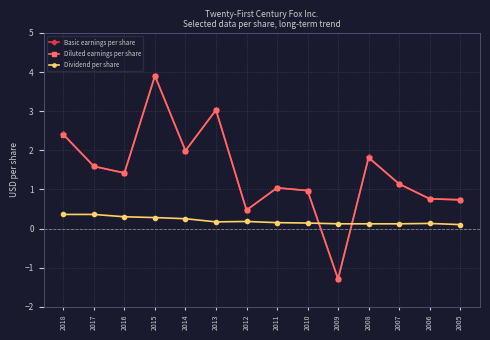

What is the maximum value for Dividend per share?

0.4